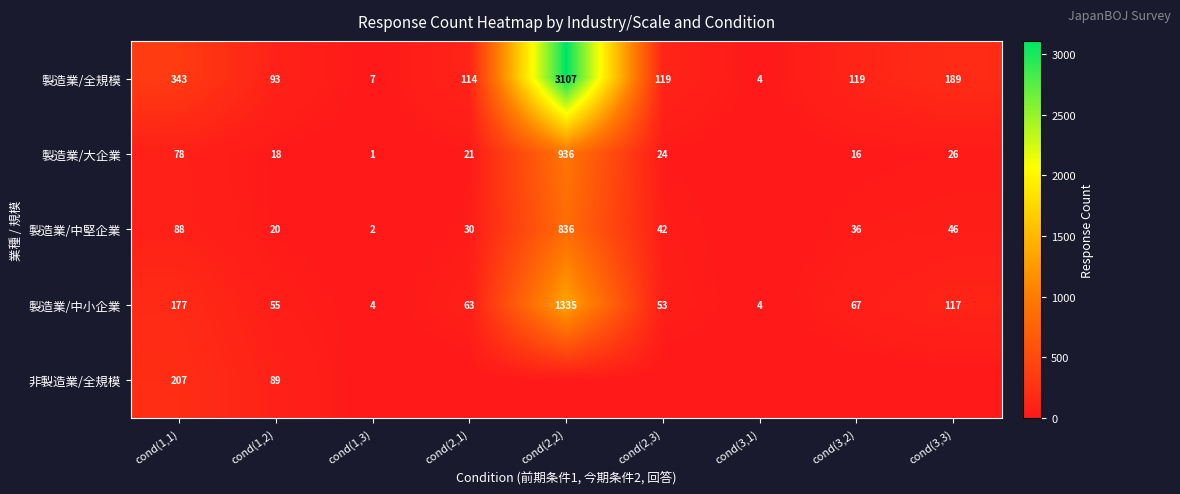

The 製造業/全規模 series shows 119 at cond(3,2). True or false?

True